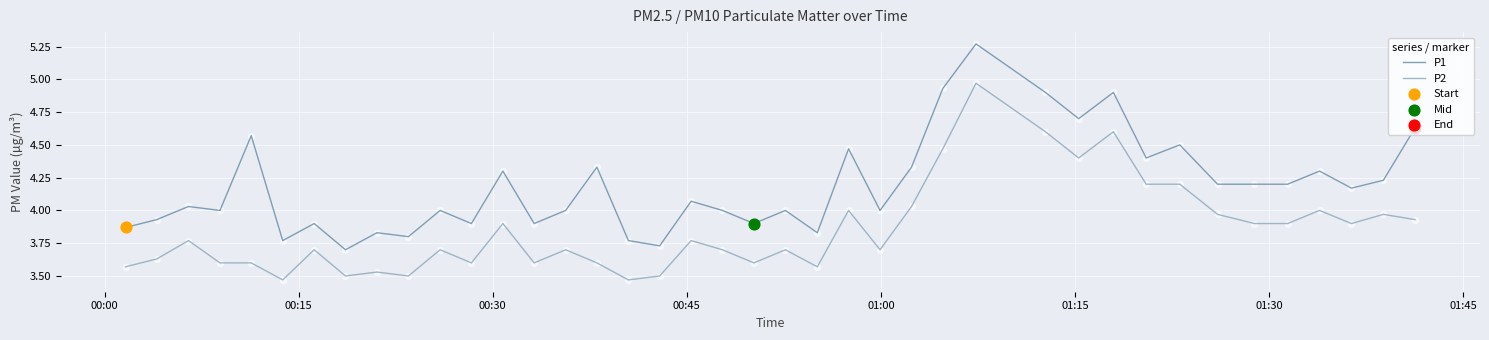

Which series has the largest total across all categories?

P1